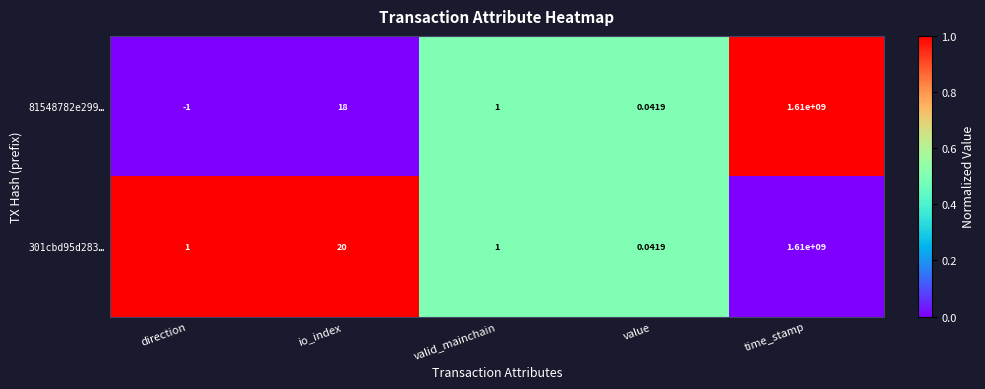

Which category has the lowest value across all series?

direction